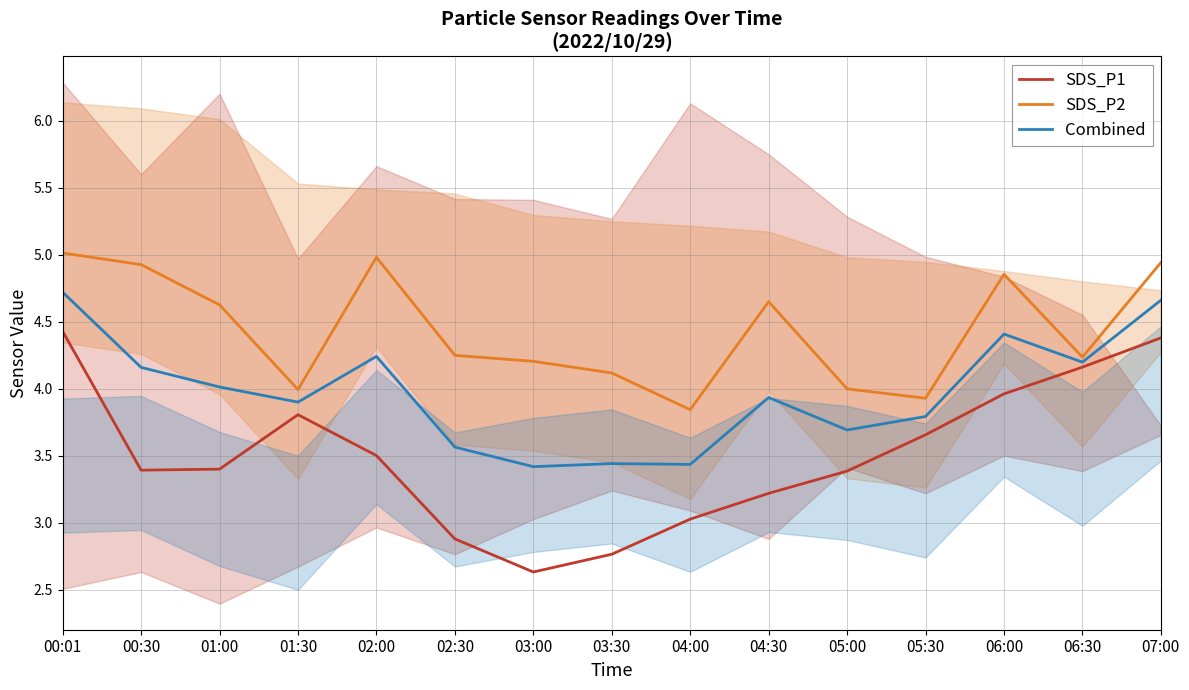

List the series in order of their peak value, lowest first.

SDS_P1, Combined, SDS_P2